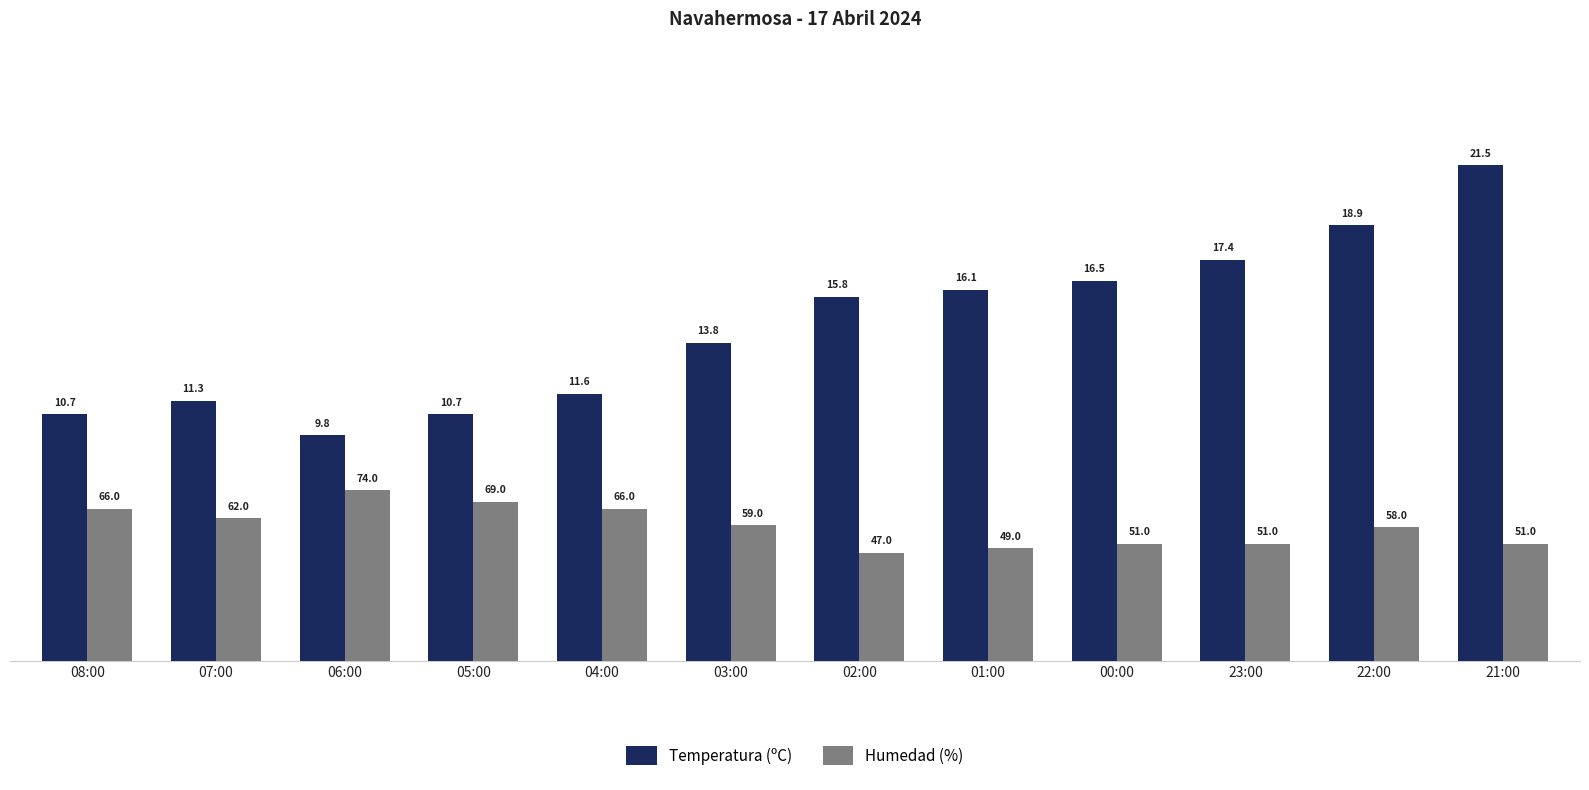

At which label does Humedad (%) first exceed 5?

08:00